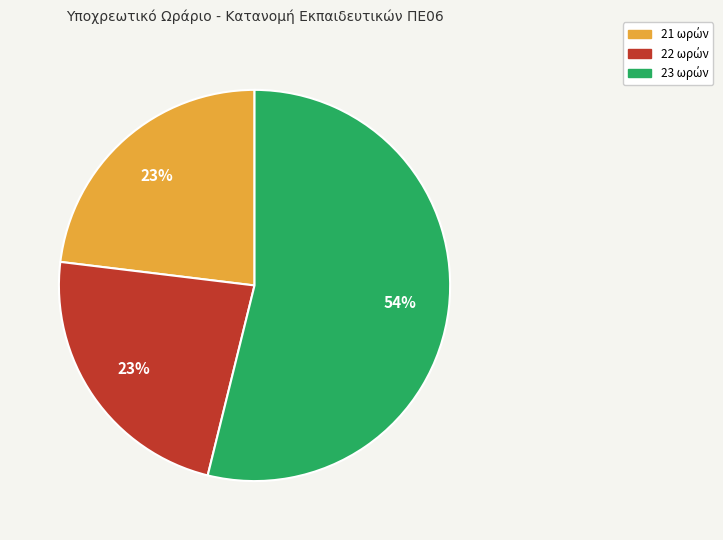

Does any single category account for the majority?

Yes